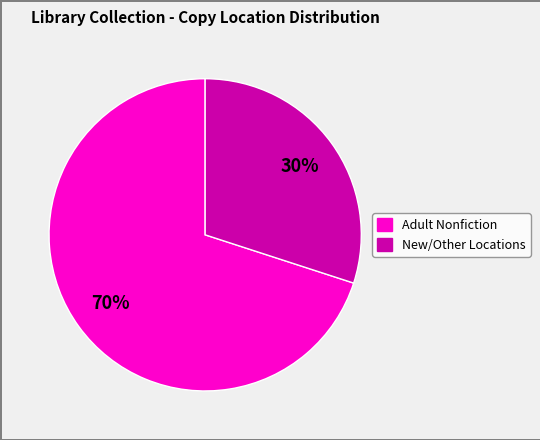

To the nearest percent, what is the average slice percentage?

50%